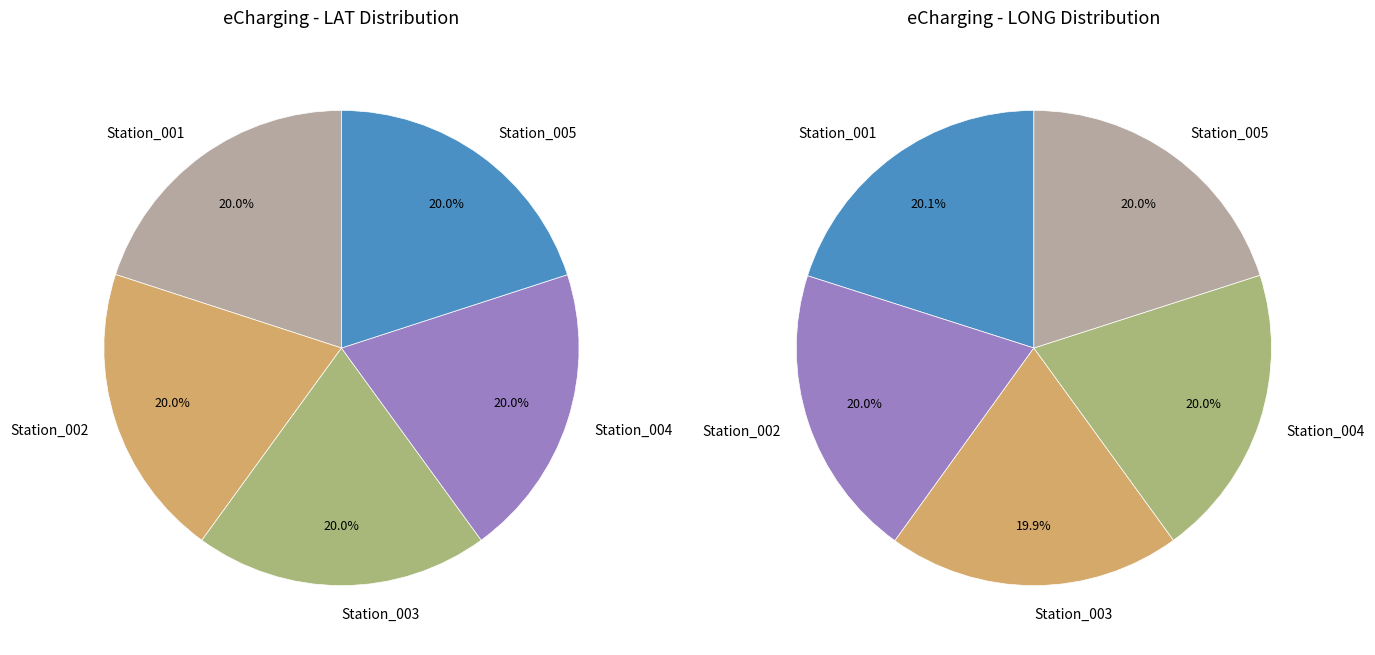

Does any single category account for the majority?

No